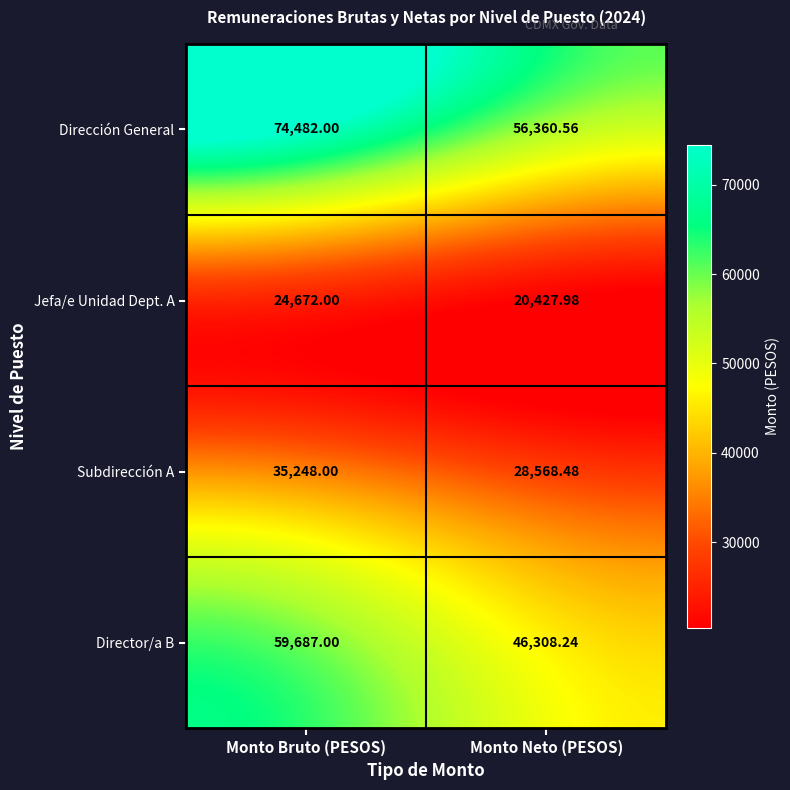

Is the value of Dirección General at Monto Bruto (PESOS) greater than the value of Subdirección A at Monto Neto (PESOS)?

Yes